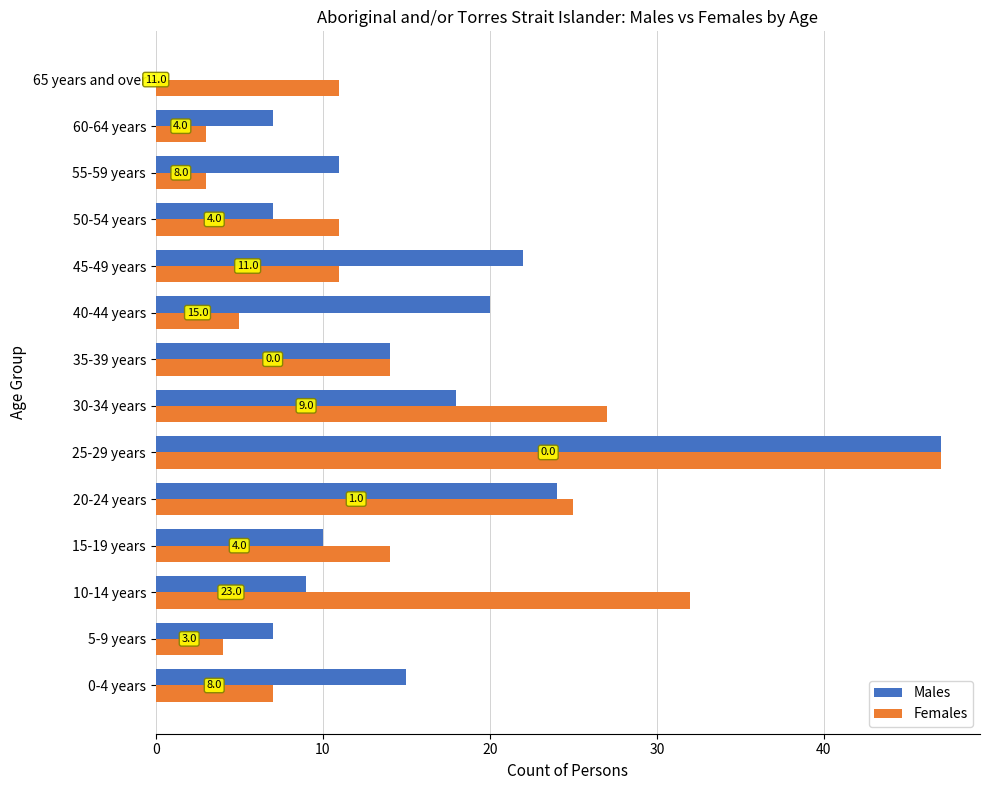

What is the sum of all Males values?

211